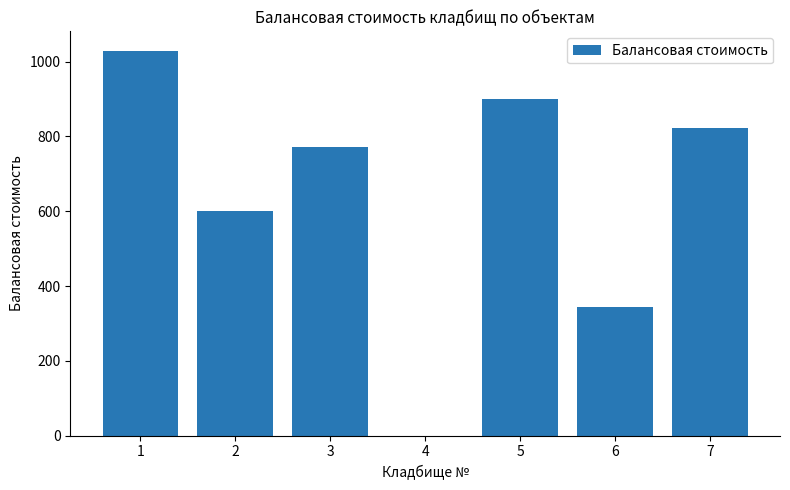

Between 5 and 3, which is larger?

5